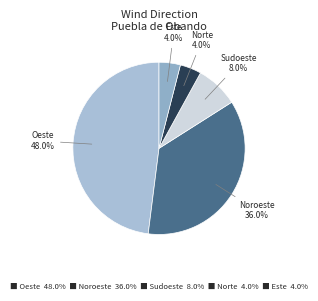

What portion of the pie excludes Noroeste 36.0%?

64.0%